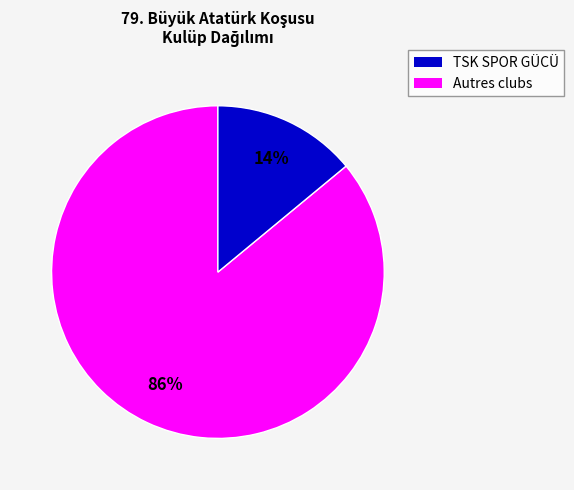

To the nearest percent, what is the difference between the largest and smallest slice percentages?

72%